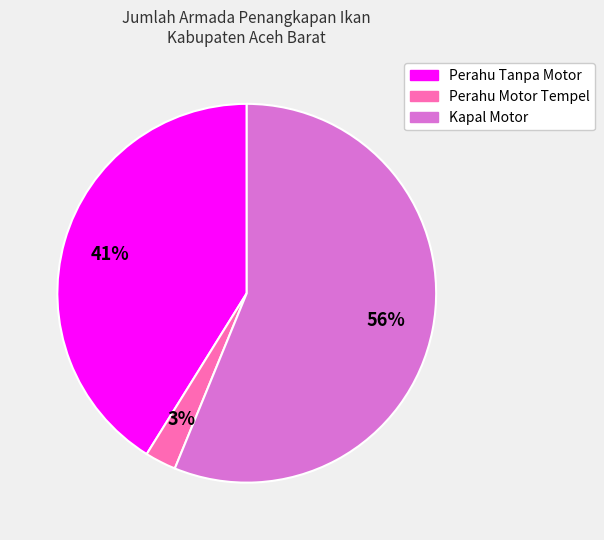

What percentage is the Kapal Motor slice, to the nearest percent?

56%